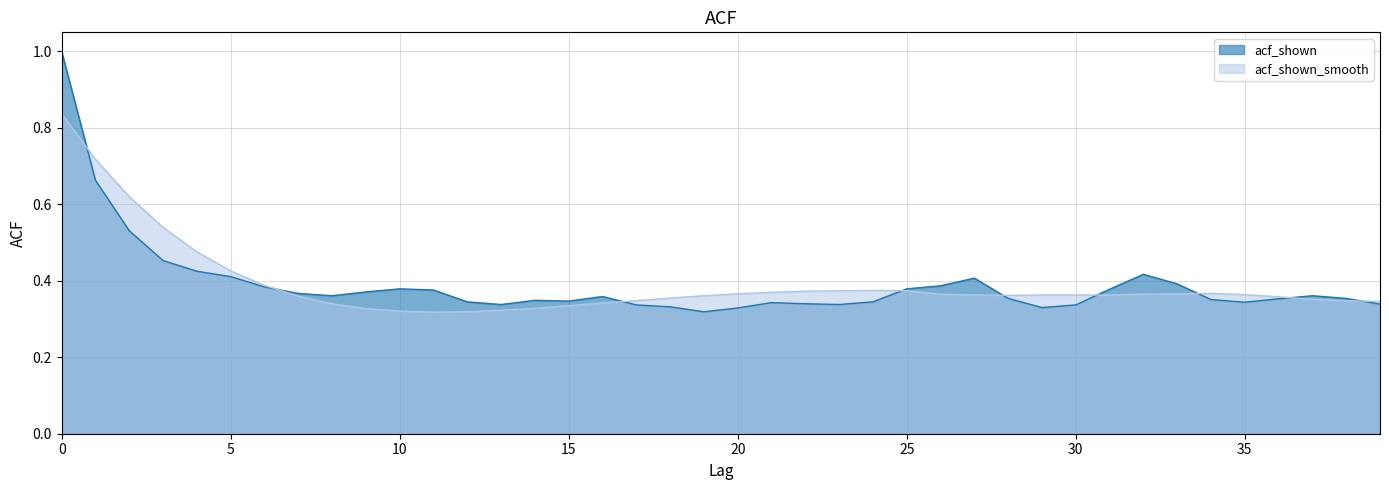

How many intersections are there between acf_shown_smooth and acf_shown?

9